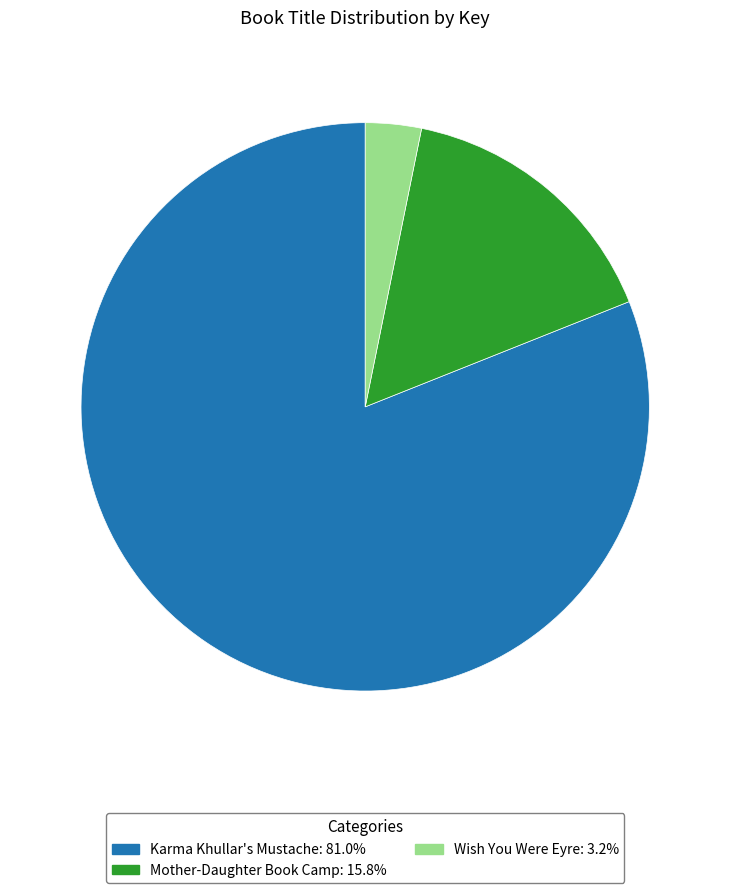

Is there a majority slice in this chart?

Yes